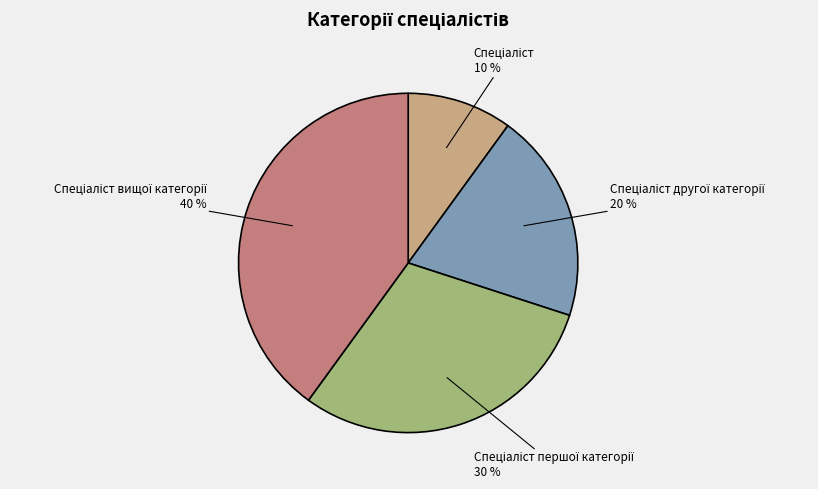

Does any single category account for the majority?

No